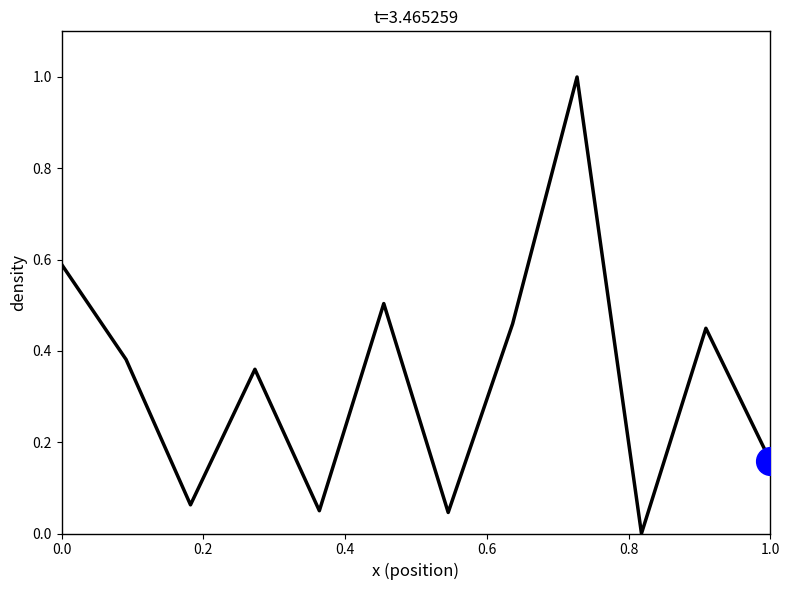

What is the difference between the maximum and minimum values?

1.0